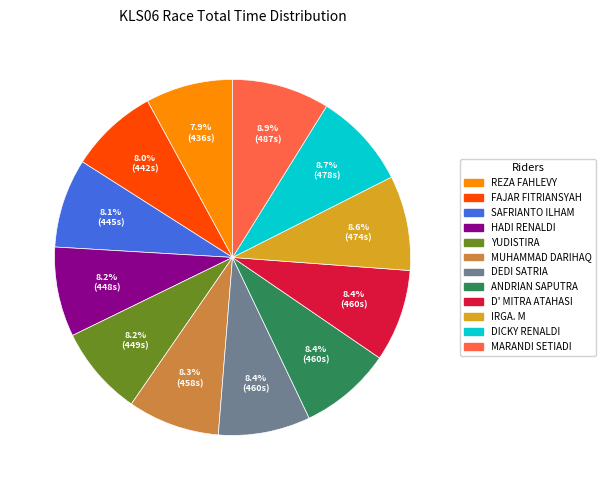

Combined, what portion of the pie is REZA FAHLEVY and DICKY RENALDI?

16.6%